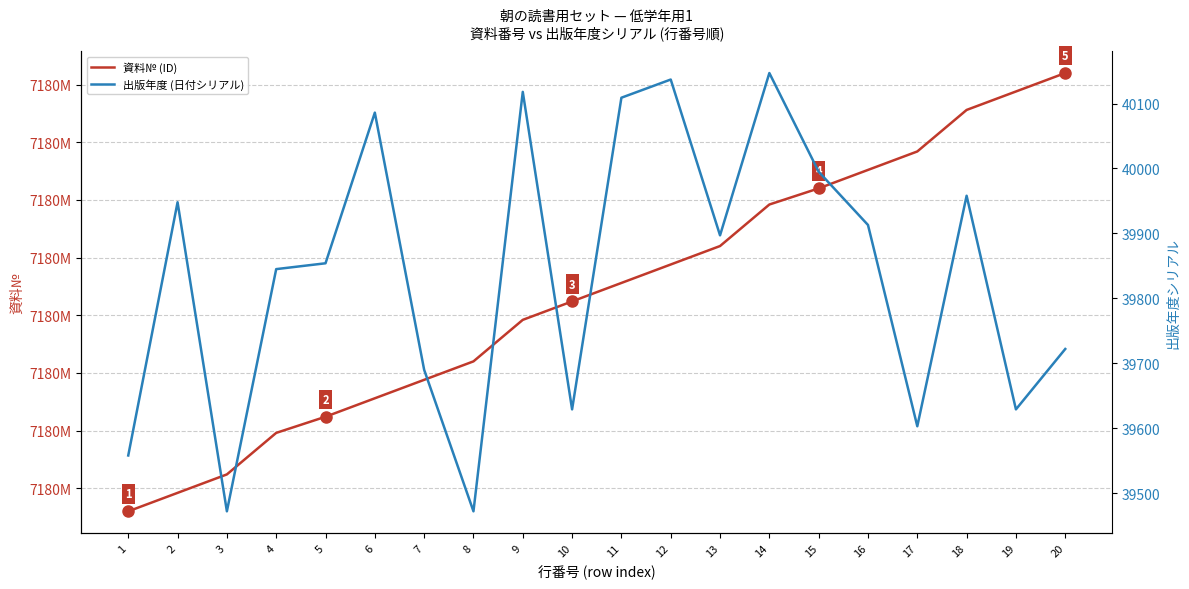

List the labels in order of 資料№ (ID) value, smallest first.

1, 2, 3, 4, 5, 6, 7, 8, 9, 10, 11, 12, 13, 14, 15, 16, 17, 18, 19, 20